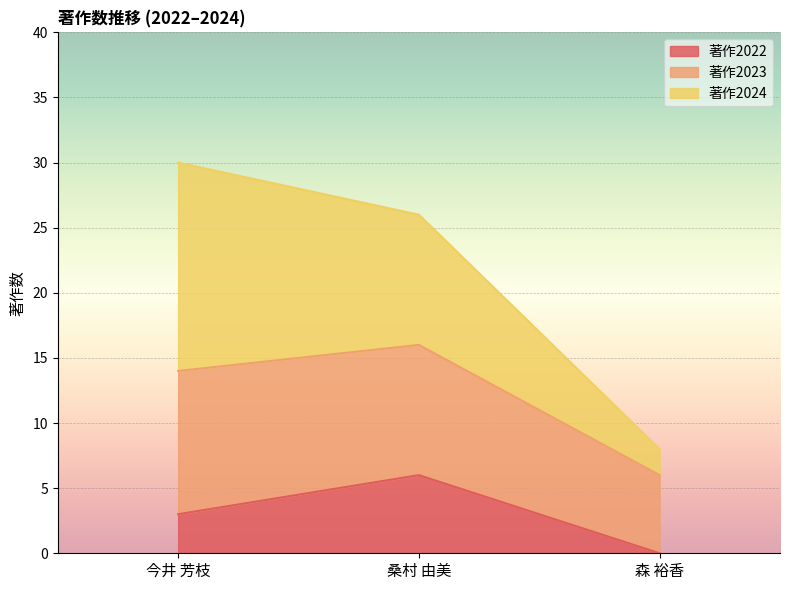

Rank the categories by 著作2022 value from lowest to highest.

森 裕香, 今井 芳枝, 桑村 由美